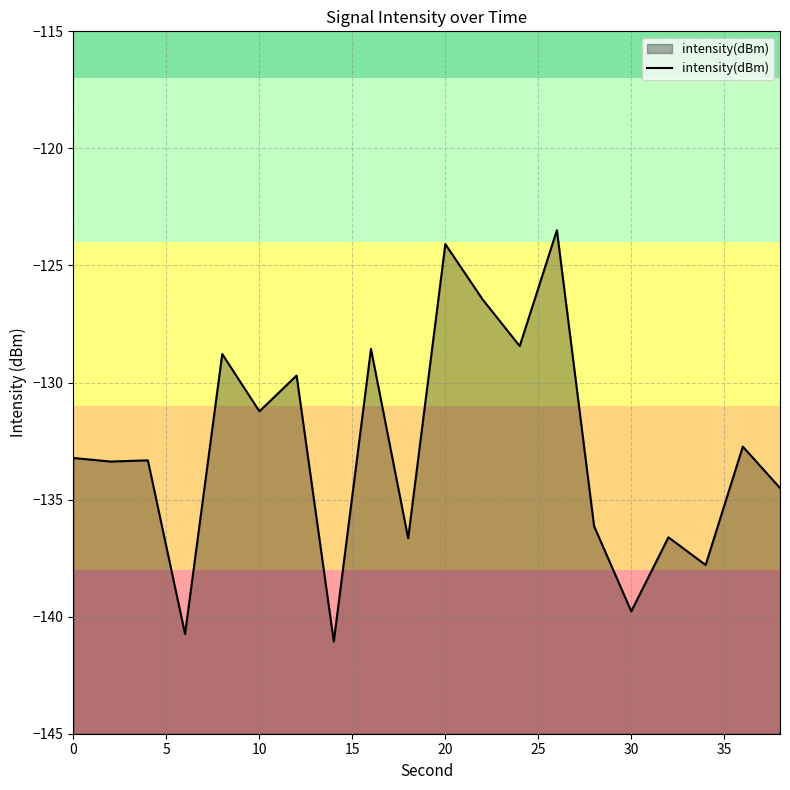

What is the smallest value displayed?

-141.1